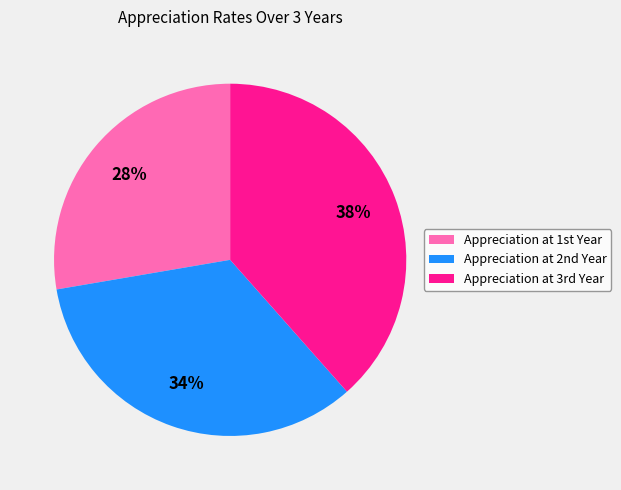

Is there any slice that represents more than half of the pie?

No